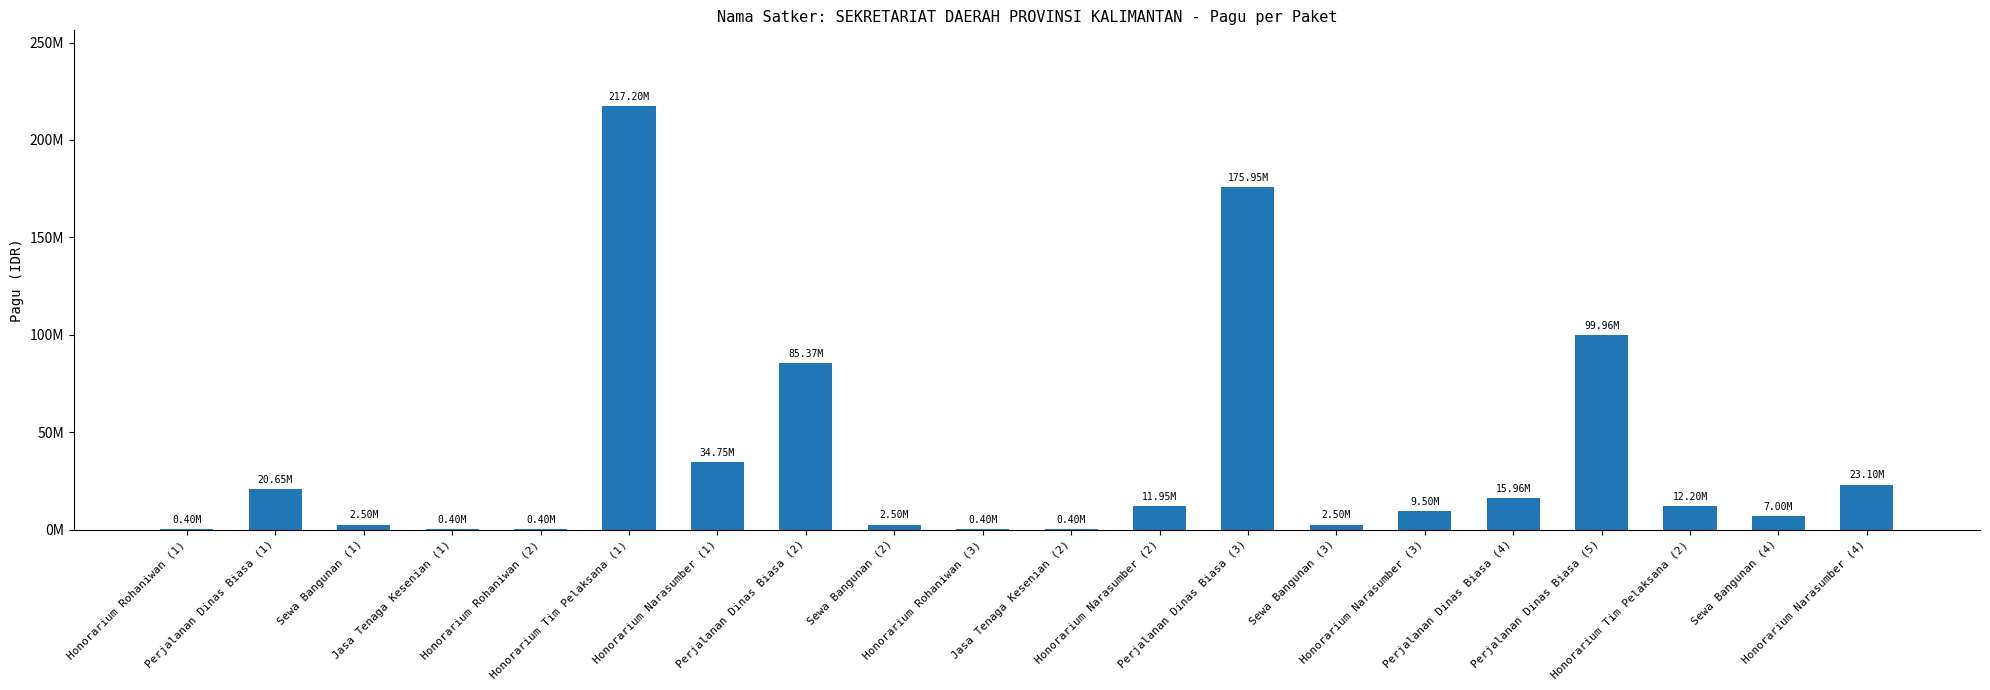

Reading left to right, what are all the values shown in this chart?

Honorarium Rohaniwan (1)=400000	Perjalanan Dinas Biasa (1)=20650000	Sewa Bangunan (1)=2500000	Jasa Tenaga Kesenian (1)=400000	Honorarium Rohaniwan (2)=400000	Honorarium Tim Pelaksana (1)=217200000	Honorarium Narasumber (1)=34750000	Perjalanan Dinas Biasa (2)=85366000	Sewa Bangunan (2)=2500000	Honorarium Rohaniwan (3)=400000	Jasa Tenaga Kesenian (2)=400000	Honorarium Narasumber (2)=11950000	Perjalanan Dinas Biasa (3)=175952000	Sewa Bangunan (3)=2500000	Honorarium Narasumber (3)=9500000	Perjalanan Dinas Biasa (4)=15957000	Perjalanan Dinas Biasa (5)=99958000	Honorarium Tim Pelaksana (2)=12200000	Sewa Bangunan (4)=7000000	Honorarium Narasumber (4)=23100000